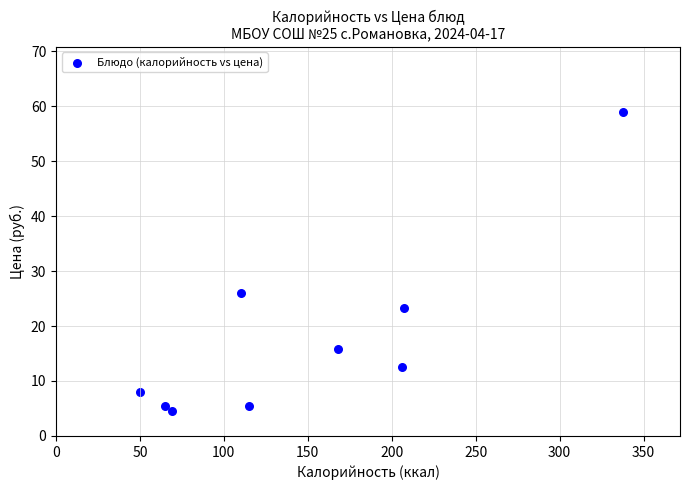

What Y value in the scatter plot is closest to 31?

26.0